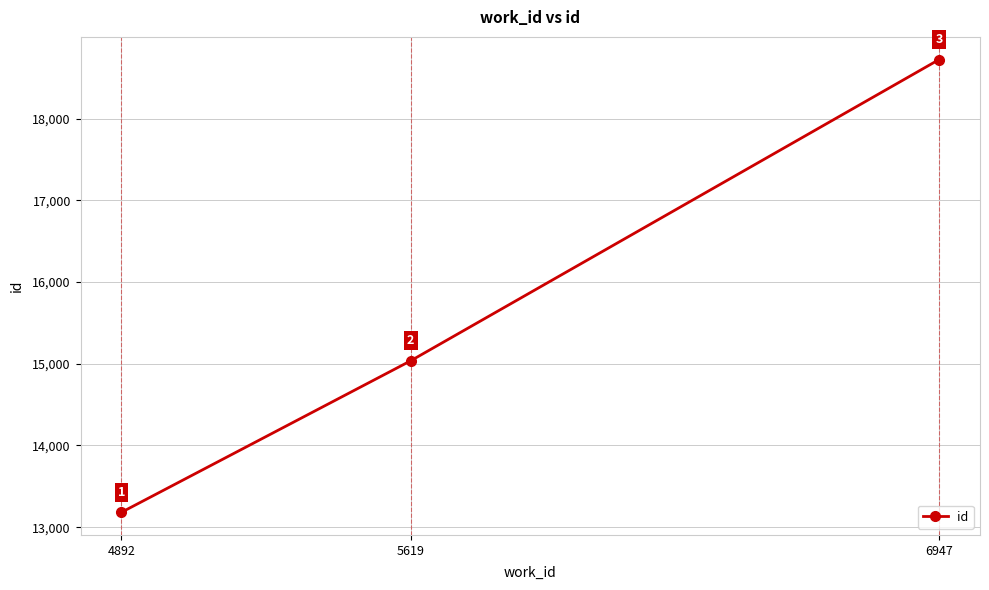

List the labels in order of value, smallest first.

4892, 5619, 6947